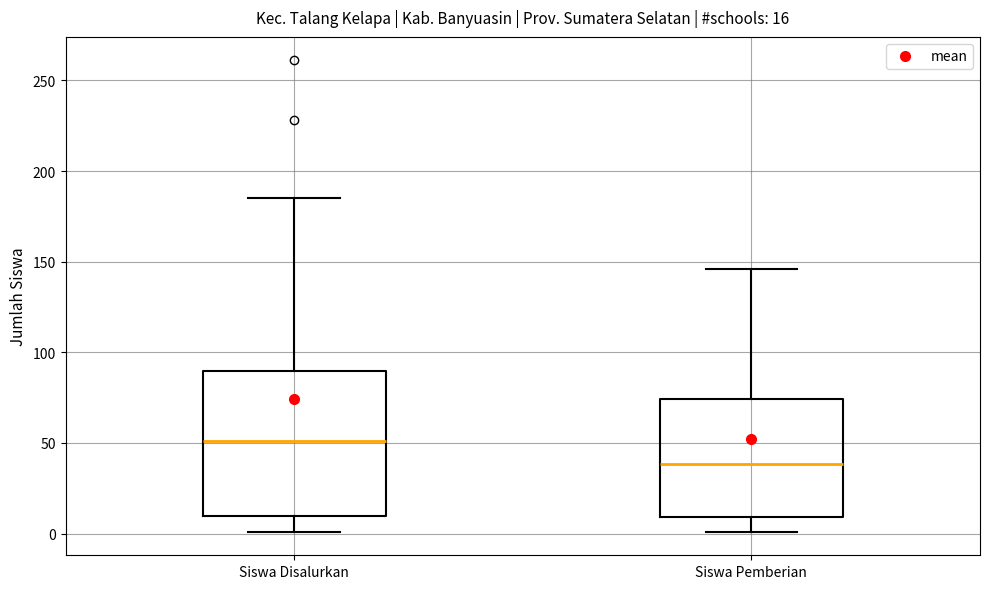

Which box's median line is the highest?

Siswa Disalurkan